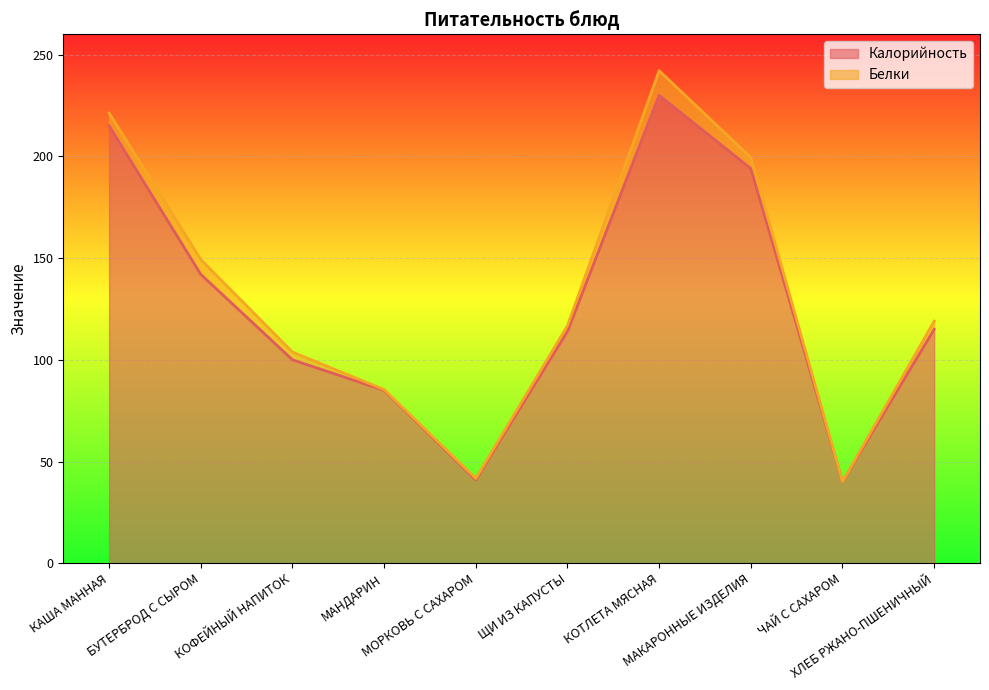

The value at КАША МАННАЯ is 215. True or false?

True